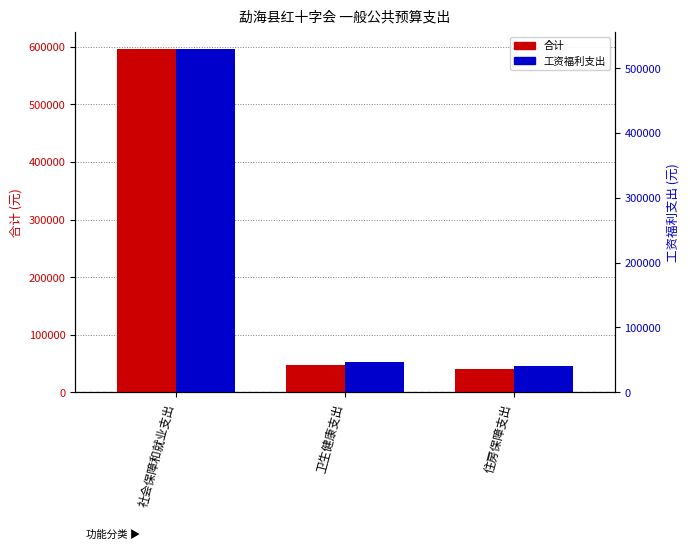

Rank the categories by 工资福利支出 value from highest to lowest.

社会保障和就业支出, 卫生健康支出, 住房保障支出